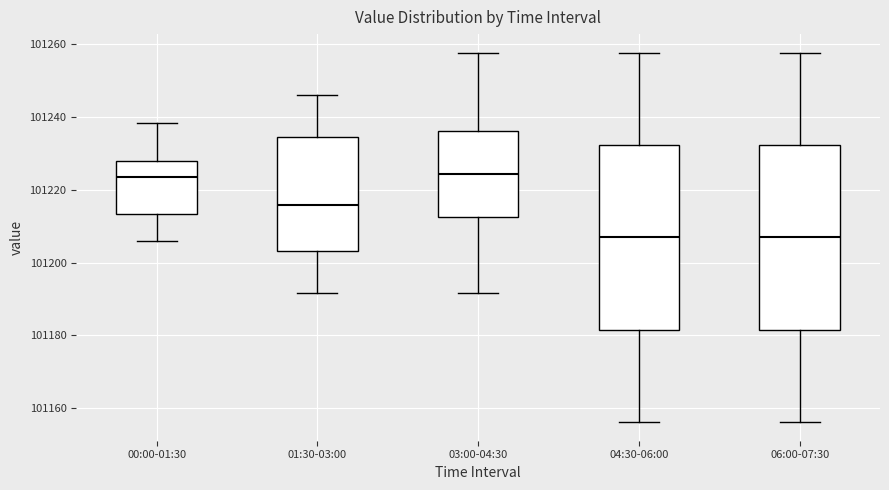

Reading left to right, read every box against the y-axis: the position of its median line, the range the box covers, and the ends of its whiskers. The values are not printed on the chart, so give them approximately, as read against the axis.

00:00-01:30: median 101224, box 101214 to 101228, whiskers 101206 to 101238
01:30-03:00: median 101216, box 101204 to 101234, whiskers 101192 to 101246
03:00-04:30: median 101224, box 101212 to 101236, whiskers 101192 to 101258
04:30-06:00: median 101206, box 101182 to 101232, whiskers 101156 to 101258
06:00-07:30: median 101206, box 101182 to 101232, whiskers 101156 to 101258